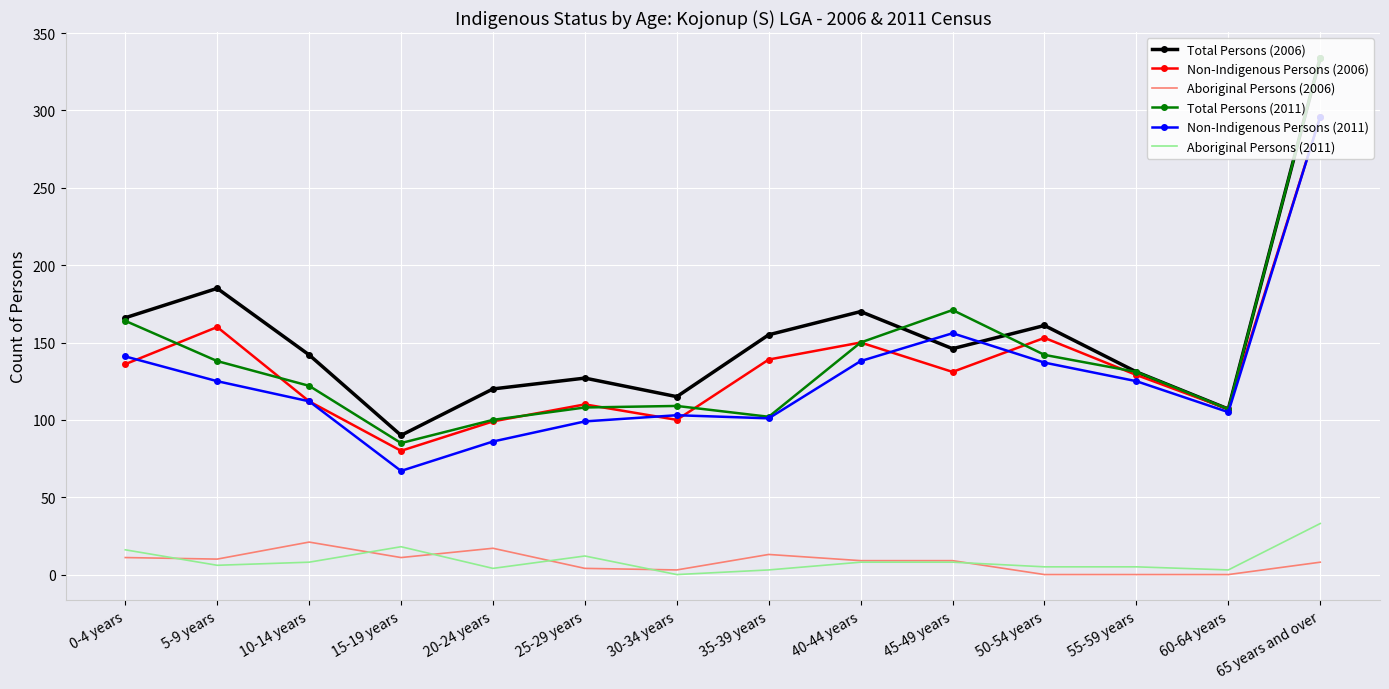

What is the maximum value shown in the chart?

334